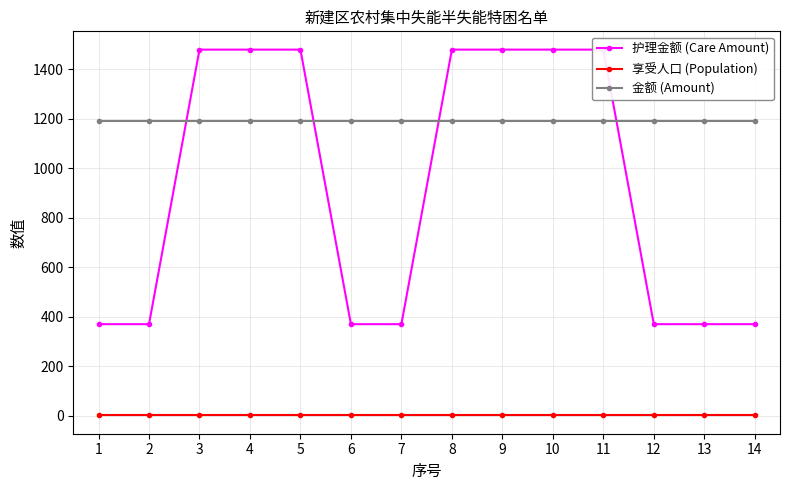

True or false: 享受人口 (Population) and 护理金额 (Care Amount) cross at least once.

False